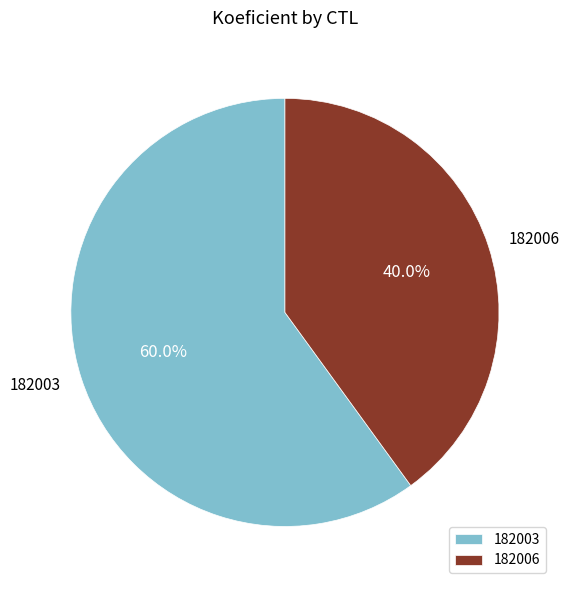

Which has a higher value, 182003 or 182006?

182003